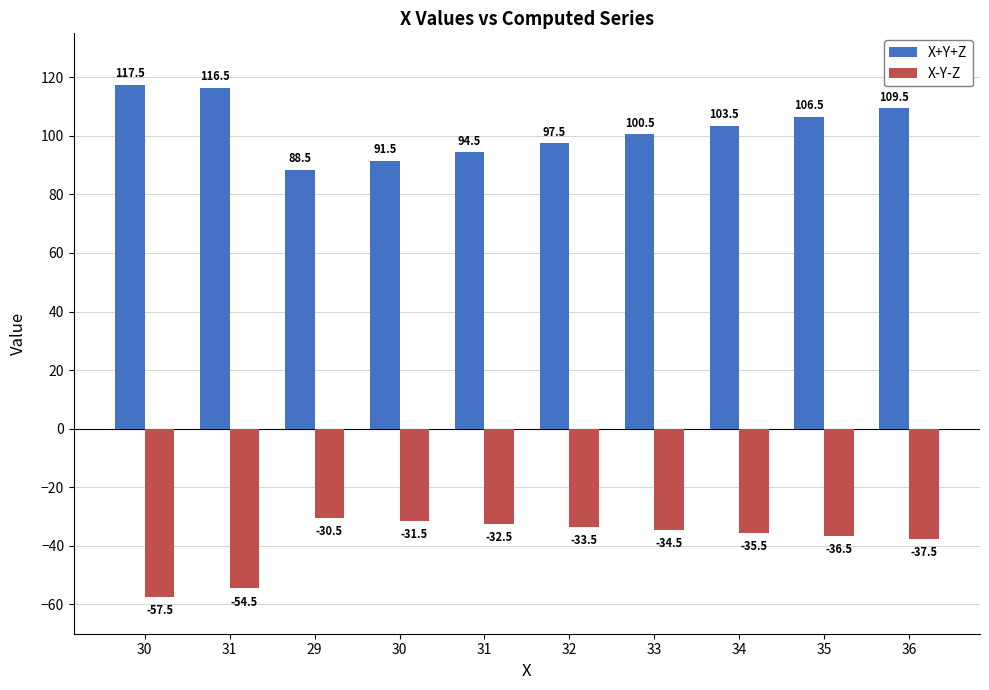

How many data points does each series have?

10